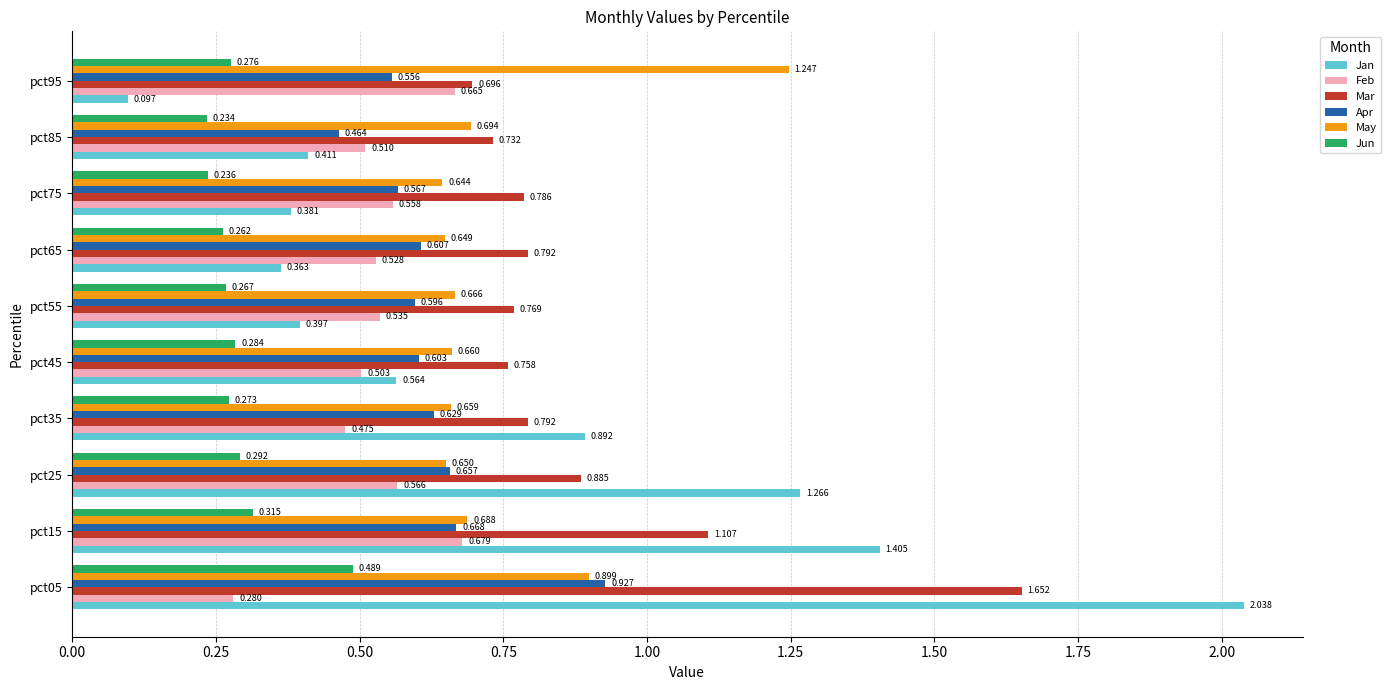

Between pct55 and pct65, which series saw the biggest shift?

Jan